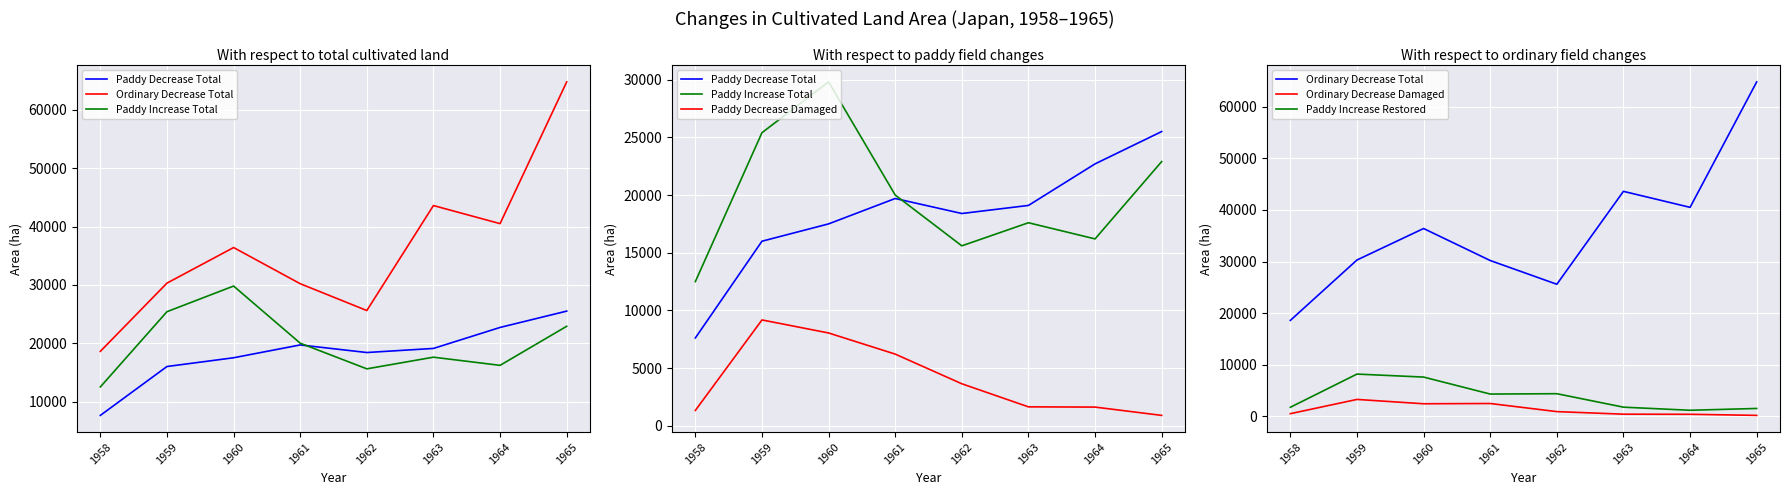

At which label is Paddy Increase Restored closest to 4695?

1962